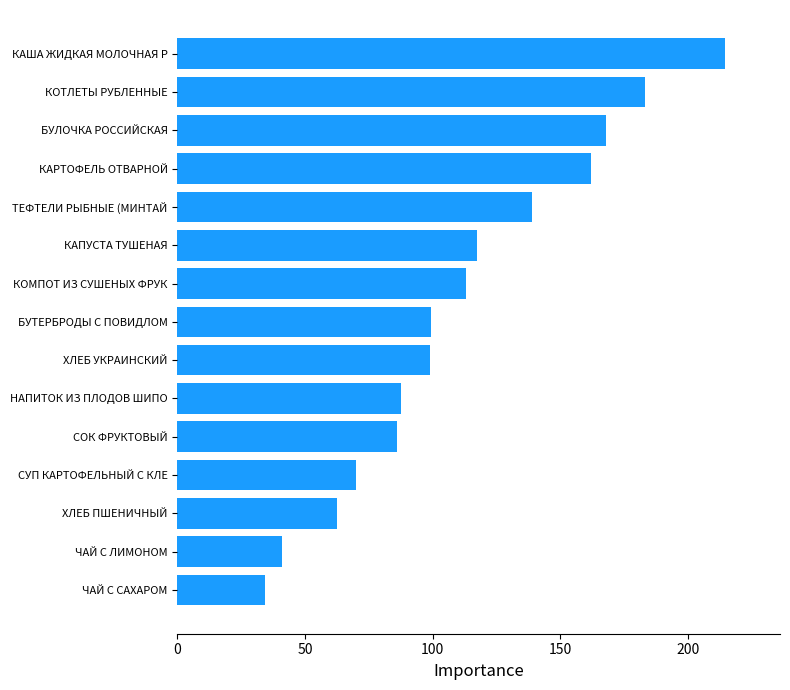

What is the greatest value displayed?

214.6